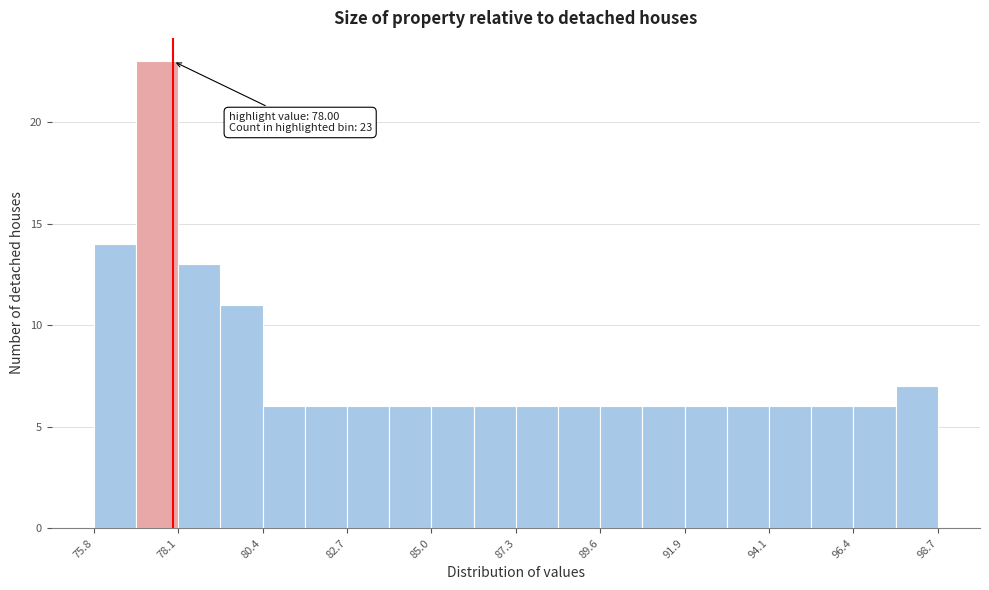

Around what value on the x-axis is the tallest bar? Give the approximate position of its centre, as read against the axis.

77.5